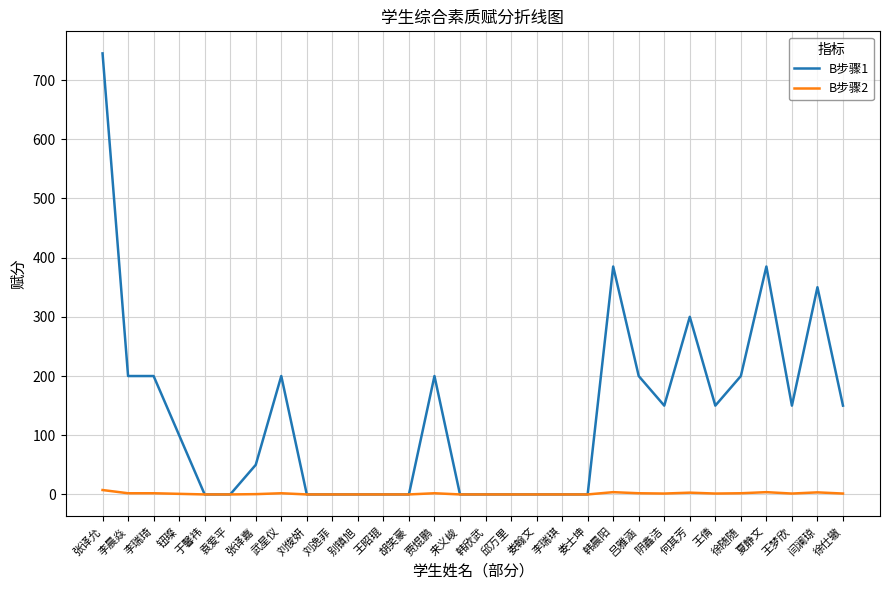

Is it true that B步骤2 equals 0.0 at 刘俊妍?

True